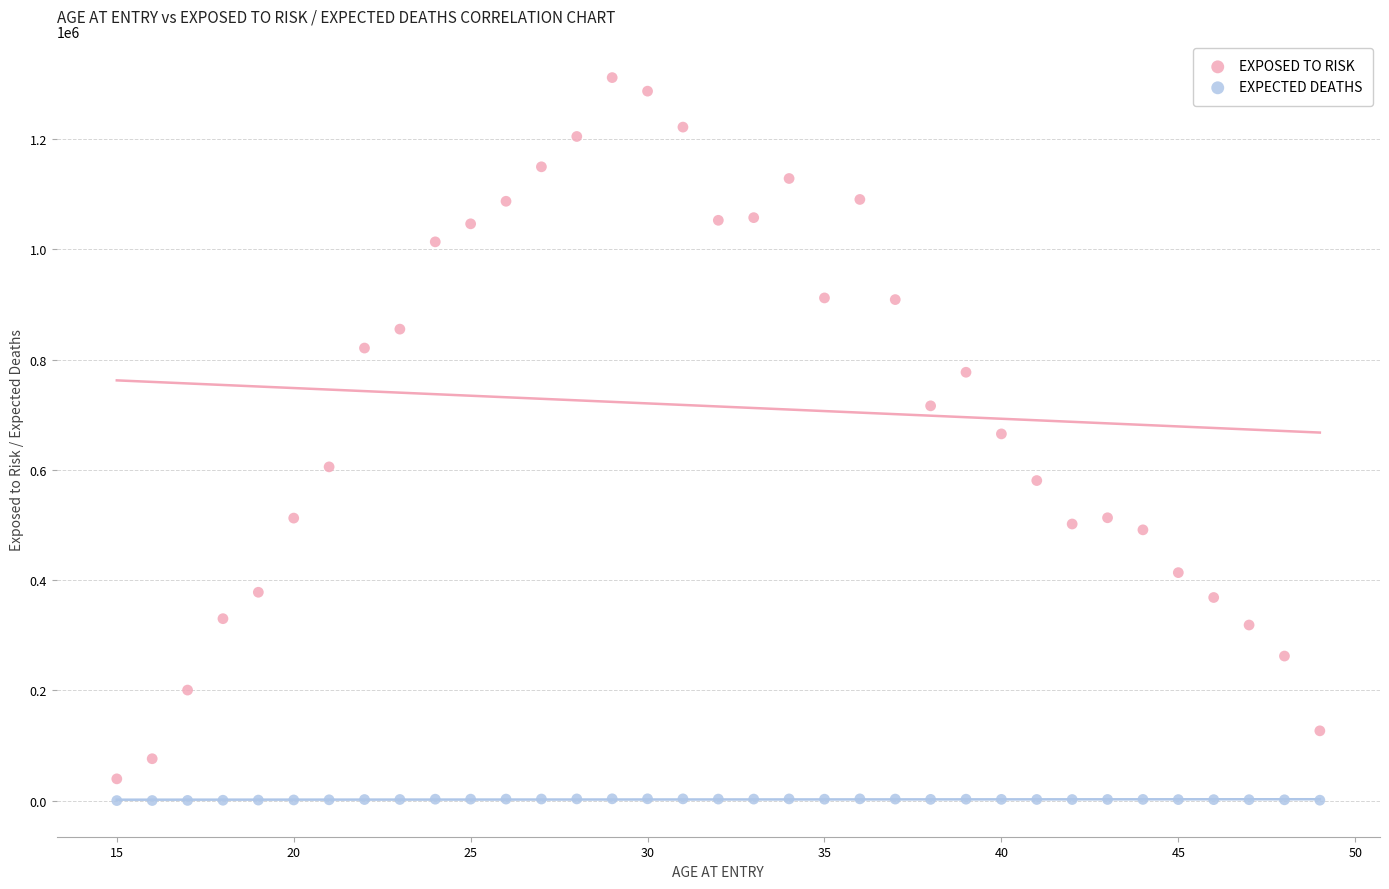

What are all the series names shown in the legend?

EXPOSED TO RISK, EXPECTED DEATHS